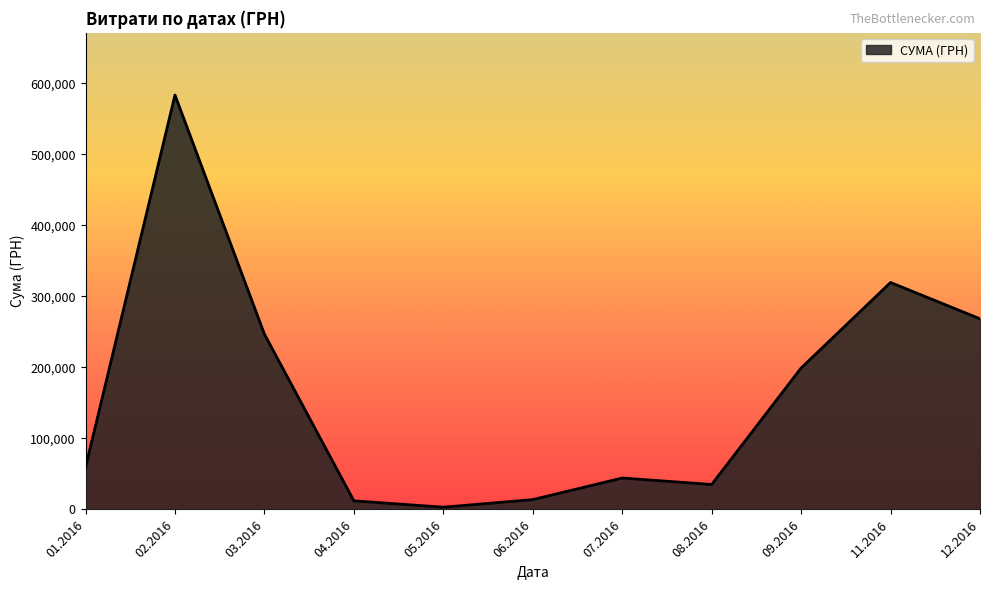

Between 09.2016 and 02.2016, which is larger?

02.2016